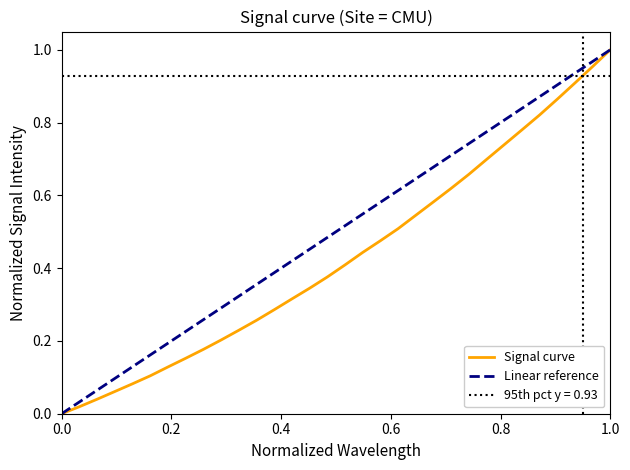

What is the sum of all values?

13.8